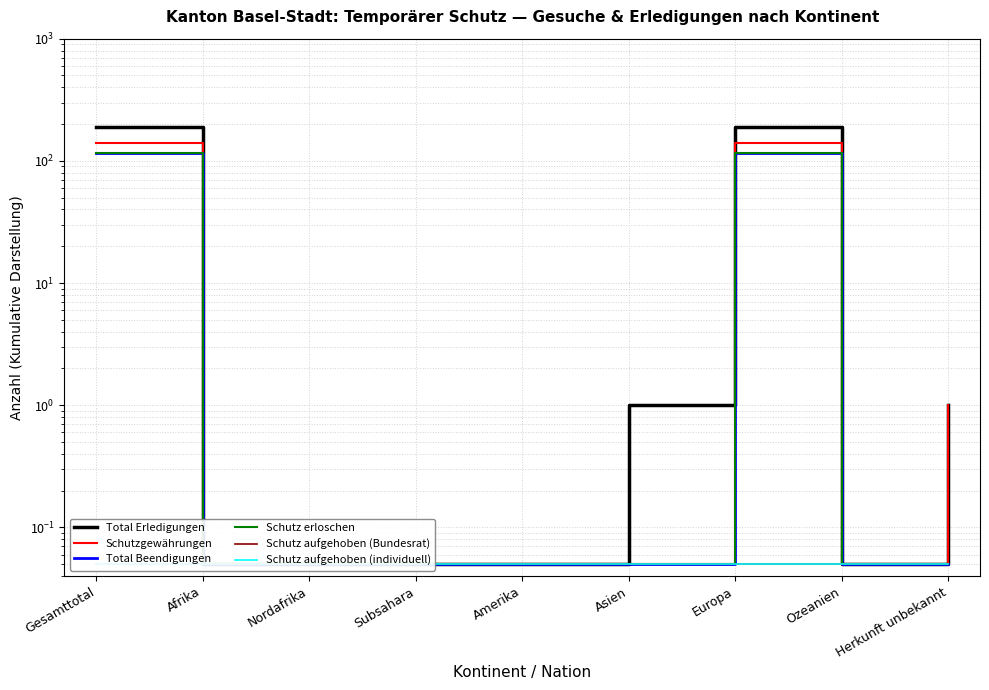

Reading right to left, transcribe all the data shown in this chart.

Total Erledigungen: 1.0	0.1	189.0	1.0	0.1	0.1	0.1	0.1	191.0
Schutzgewährungen: 1.0	0.1	139.0	0.1	0.1	0.1	0.1	0.1	140.0
Total Beendigungen: 0.1	0.1	116.0	0.1	0.1	0.1	0.1	0.1	116.0
Schutz erloschen: 0.1	0.1	116.0	0.1	0.1	0.1	0.1	0.1	116.0
Schutz aufgehoben (Bundesrat): 0.1	0.1	0.1	0.1	0.1	0.1	0.1	0.1	0.1
Schutz aufgehoben (individuell): 0.1	0.1	0.1	0.1	0.1	0.1	0.1	0.1	0.1